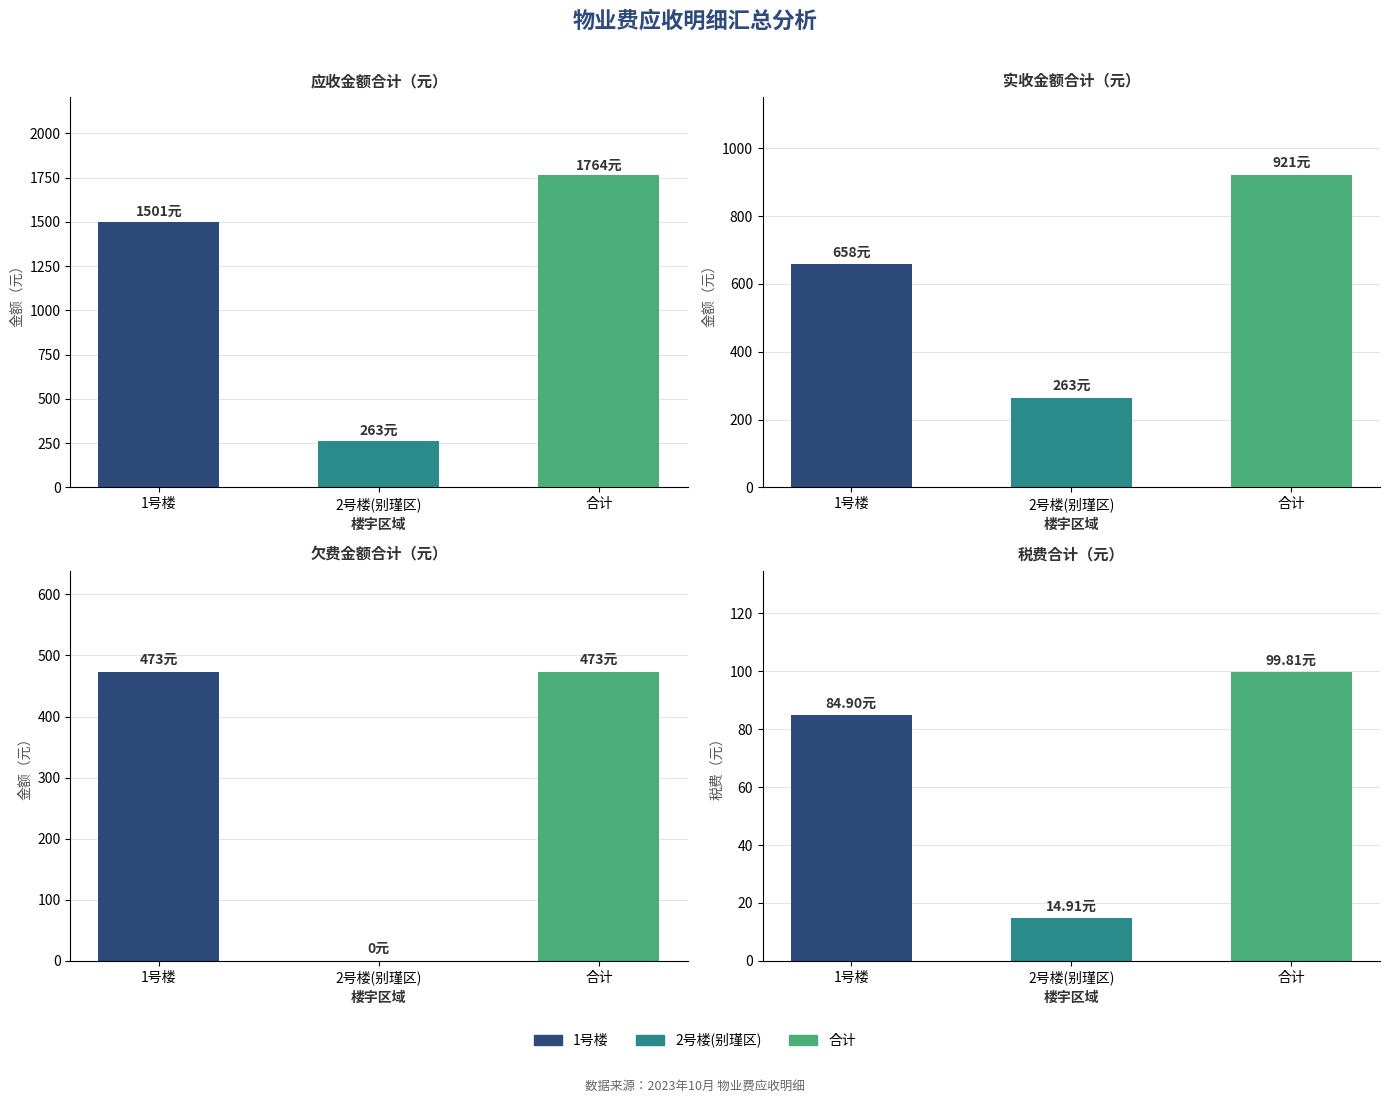

What is the sum of all 实收合计 values?

1841.6